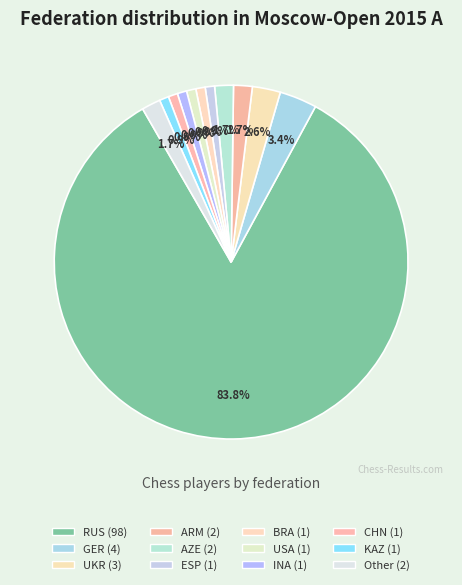

Between ARM and GER, which is larger?

GER